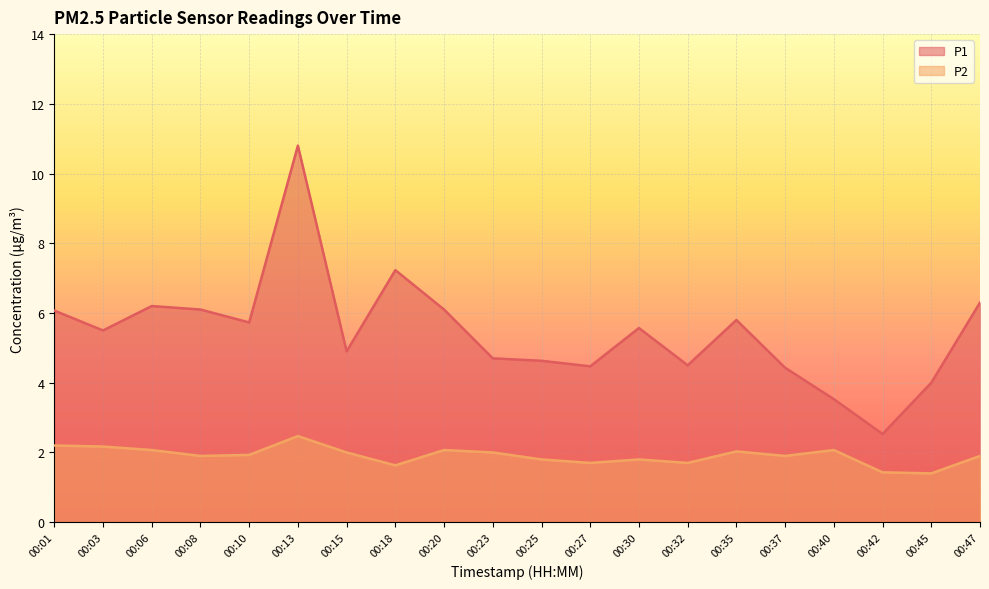

The P1 series shows 5.5 at 00:03. True or false?

True